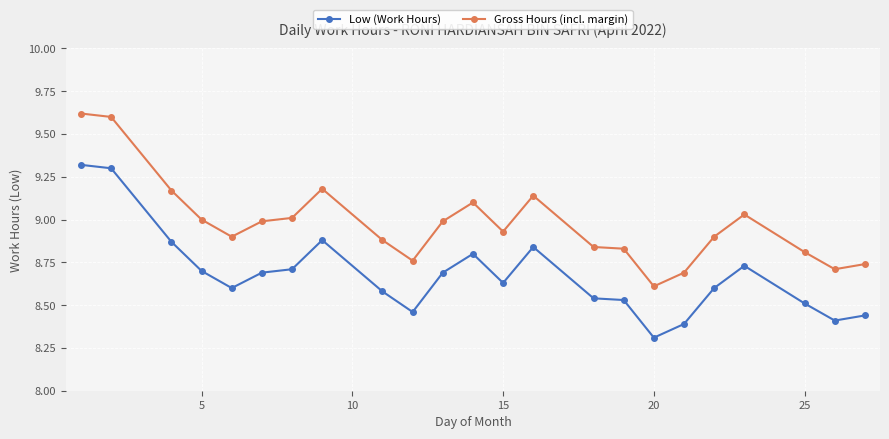

True or false: Gross Hours (incl. margin) and Low (Work Hours) intersect in this chart.

False